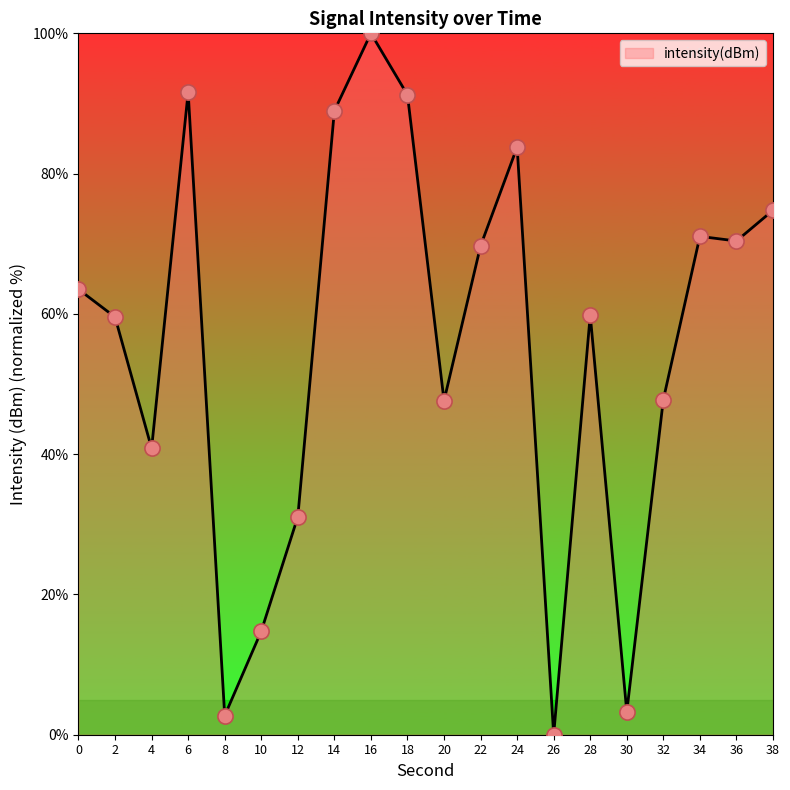

What is the ratio of the value at 2 to the value at 24?

0.7